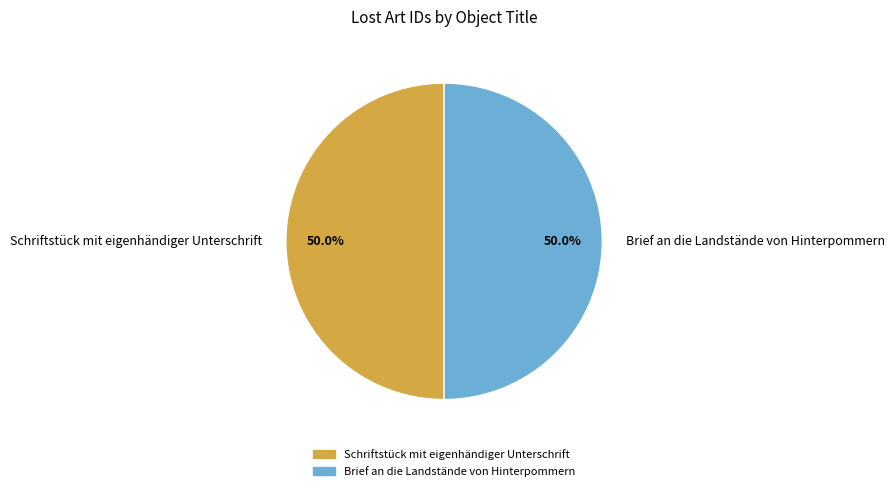

What is the ratio of the value at Brief an die Landstände von Hinterpommern to the value at Schriftstück mit eigenhändiger Unterschrift?

1.0